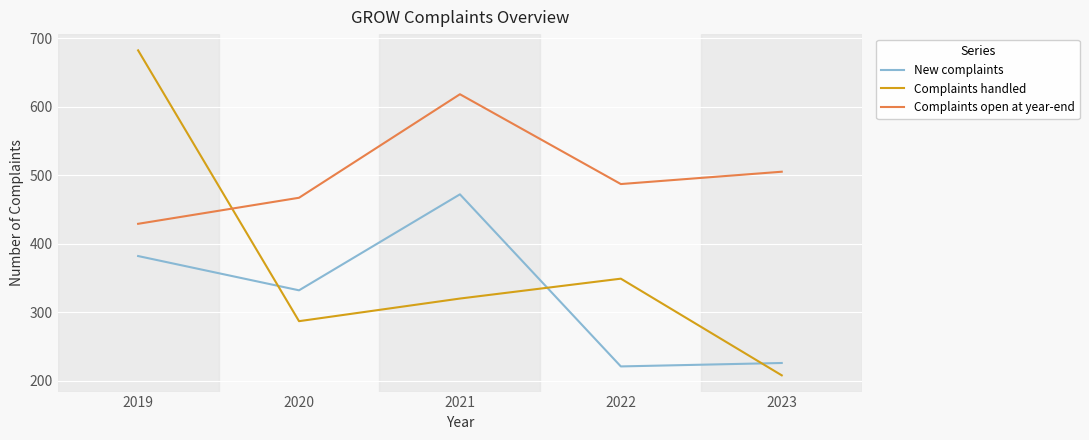

At 2021, list the series in order from largest to smallest.

Complaints open at year-end, New complaints, Complaints handled